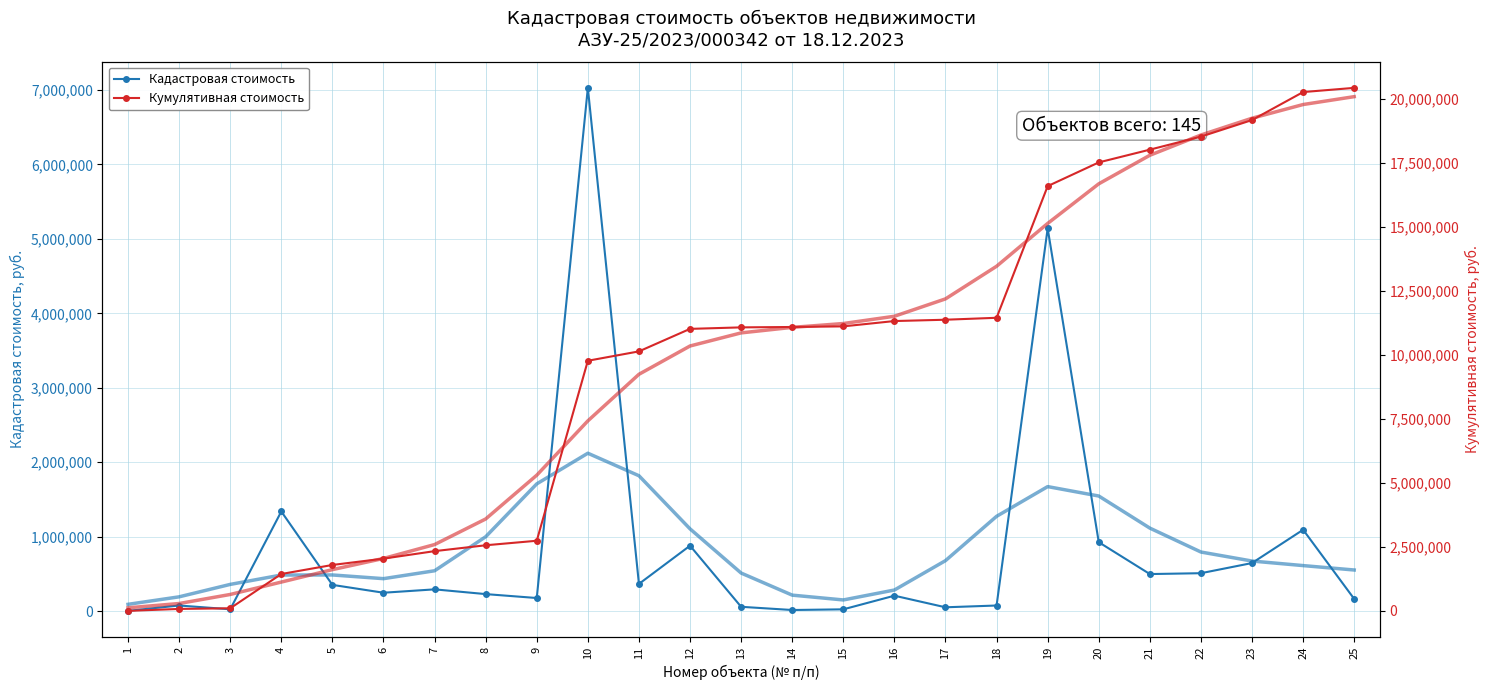

At which label does Кадастровая стоимость first exceed 247328?

4